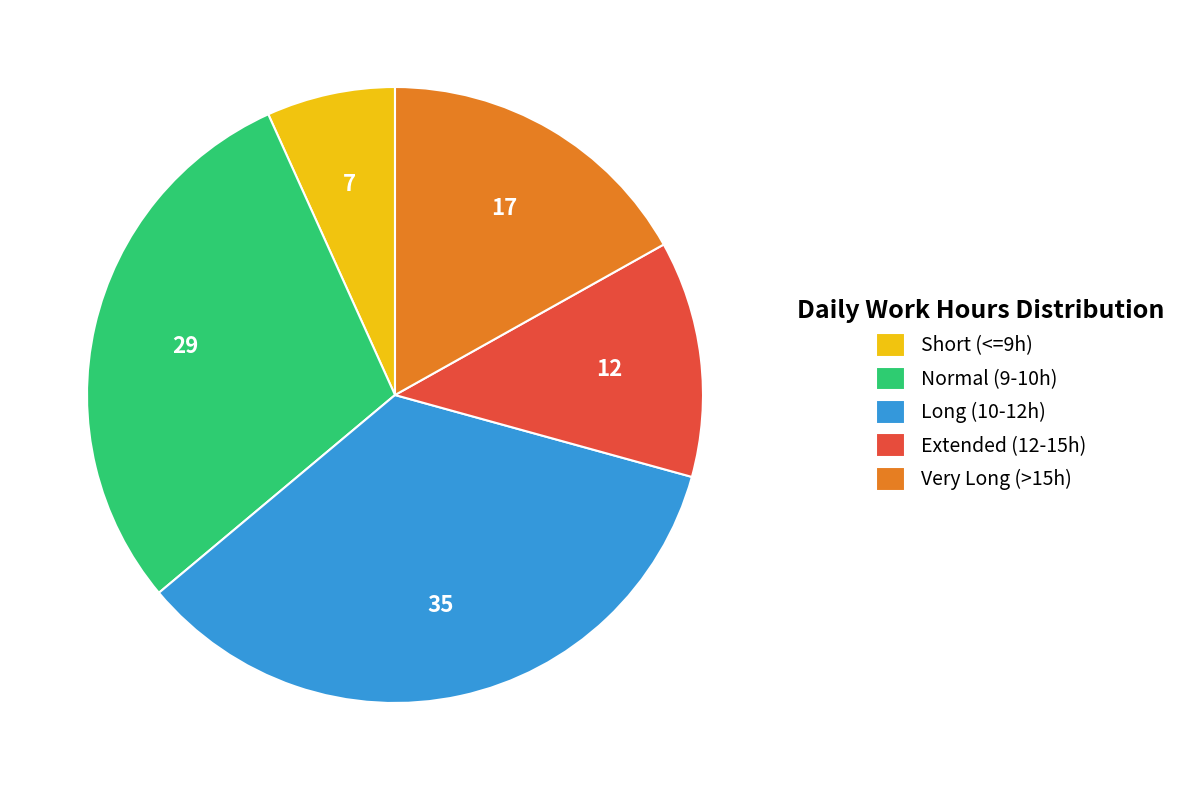

Which has a higher value, Long (10-12h) or Very Long (>15h)?

Long (10-12h)